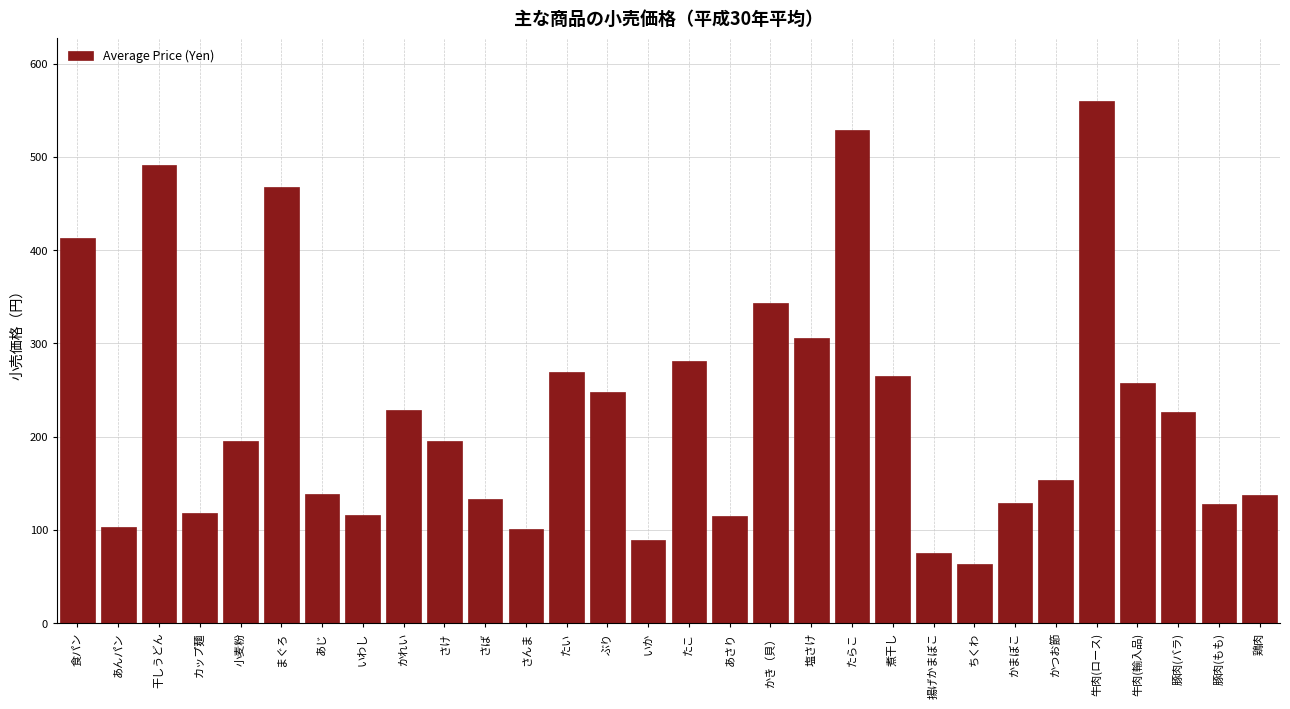

Read the value at かき（貝）.

343